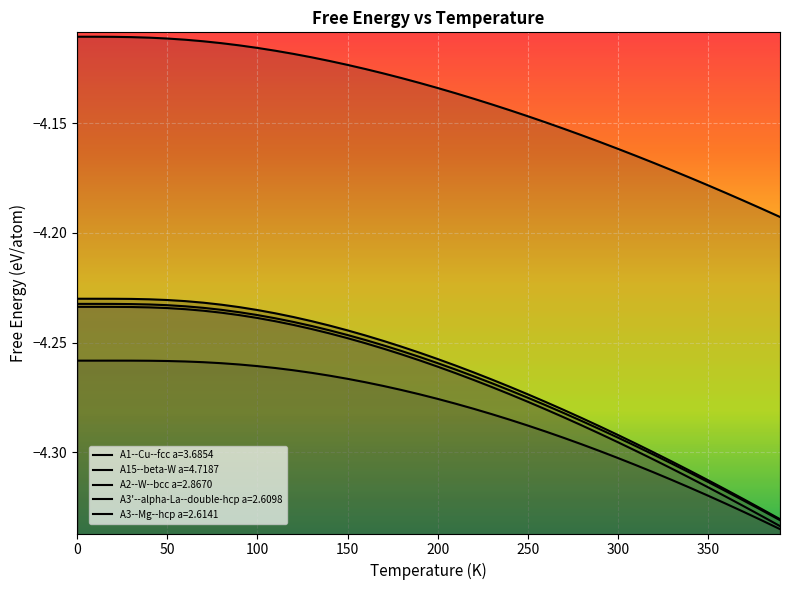

Is it true that A3'--alpha-La--double-hcp a=2.6098 equals -4.3 at 220.0?

True